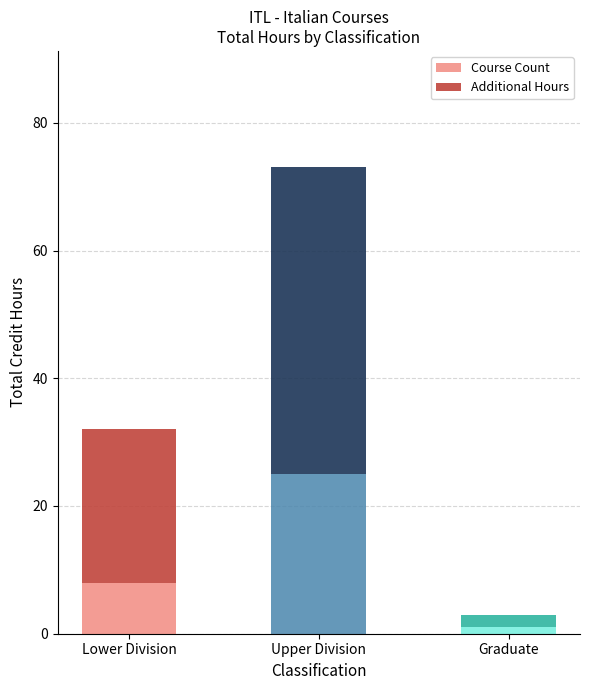

True or false: Course Count has a value of 8 at Lower Division.

True